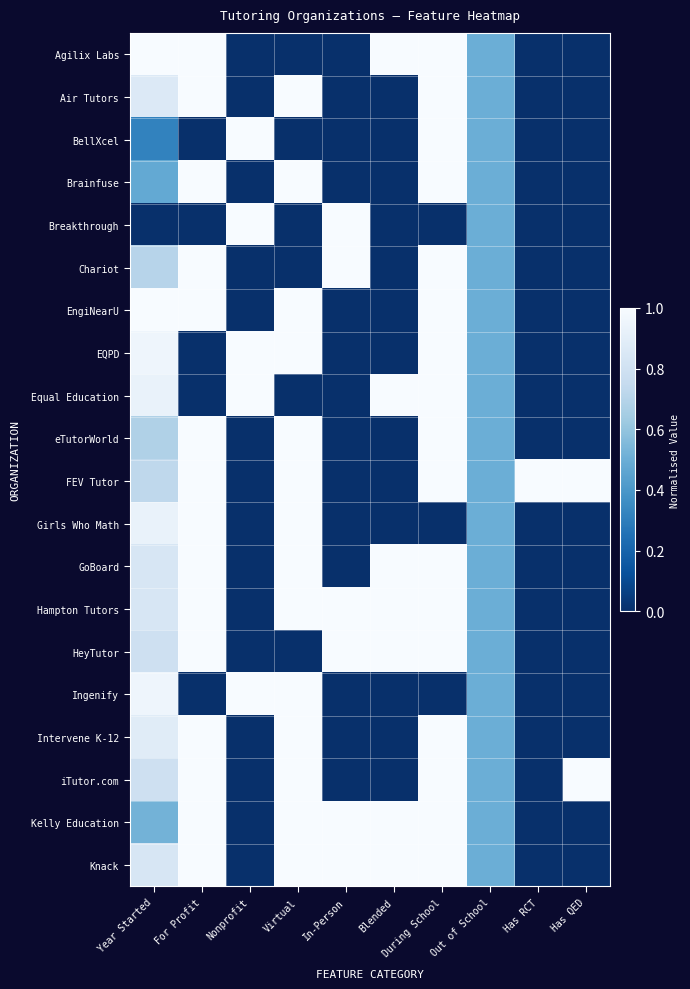

Which label corresponds to the smallest value in the chart?

Nonprofit